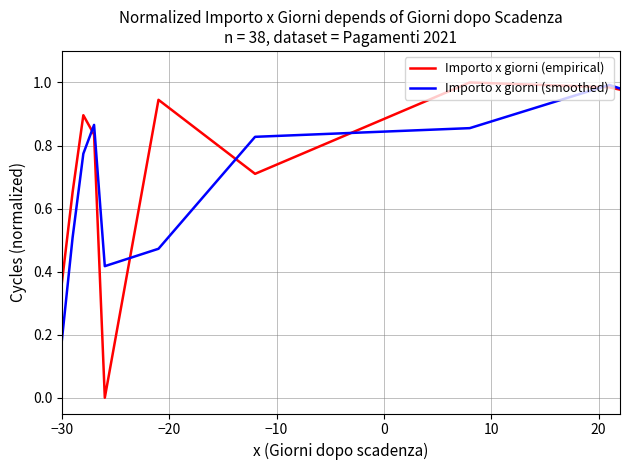

Rank the series by their average value, from highest to lowest.

Importo x giorni (empirical), Importo x giorni (smoothed)